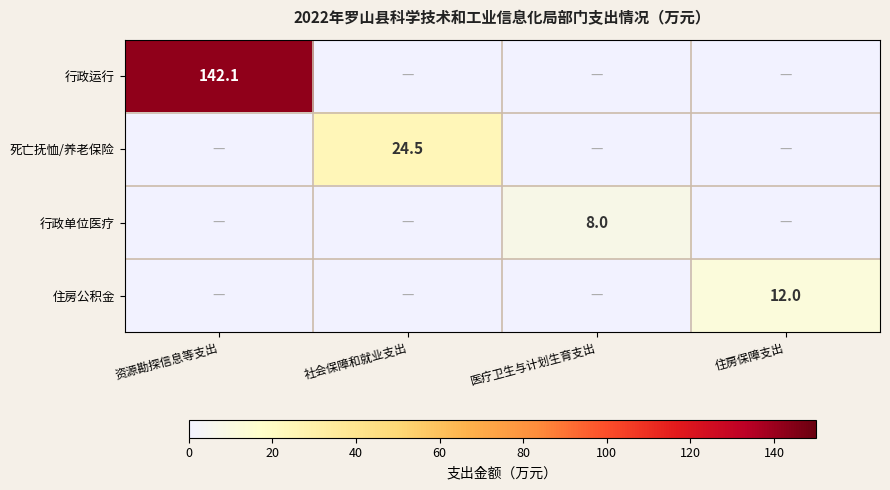

Is it true that 死亡抚恤/养老保险 equals 24.5 at 社会保障和就业支出?

True